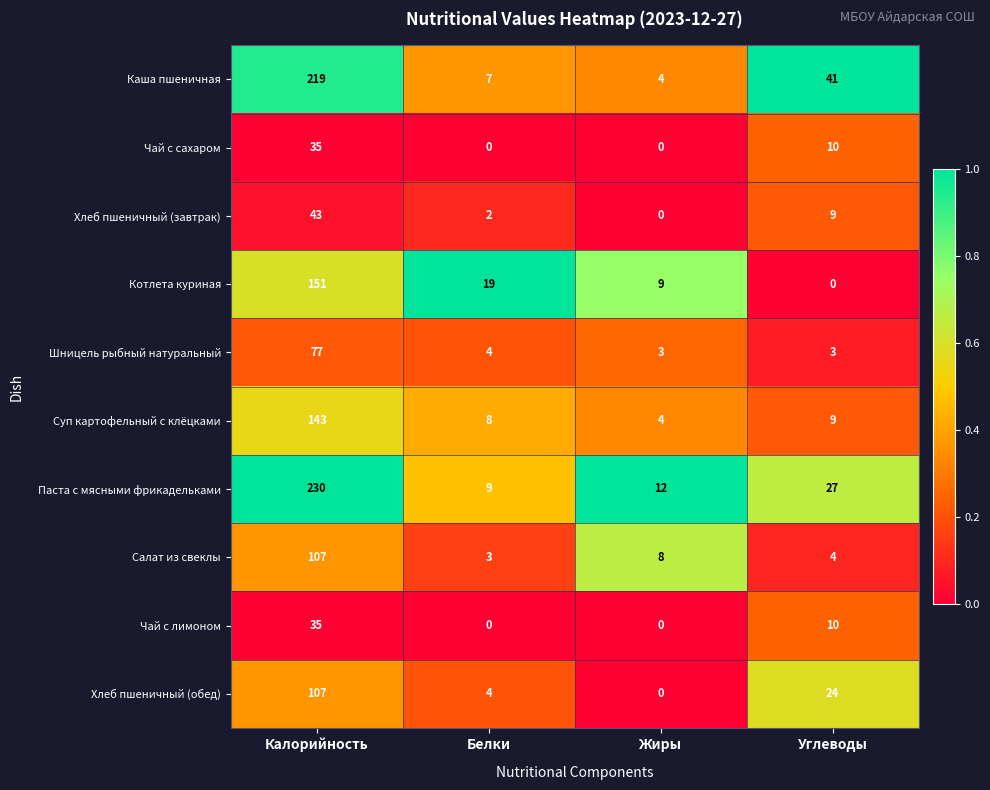

Which series has the largest total across all categories?

Паста с мясными фрикадельками